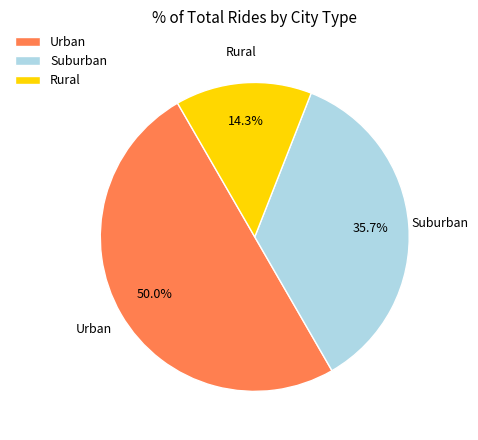

How many segments does this pie chart have?

3